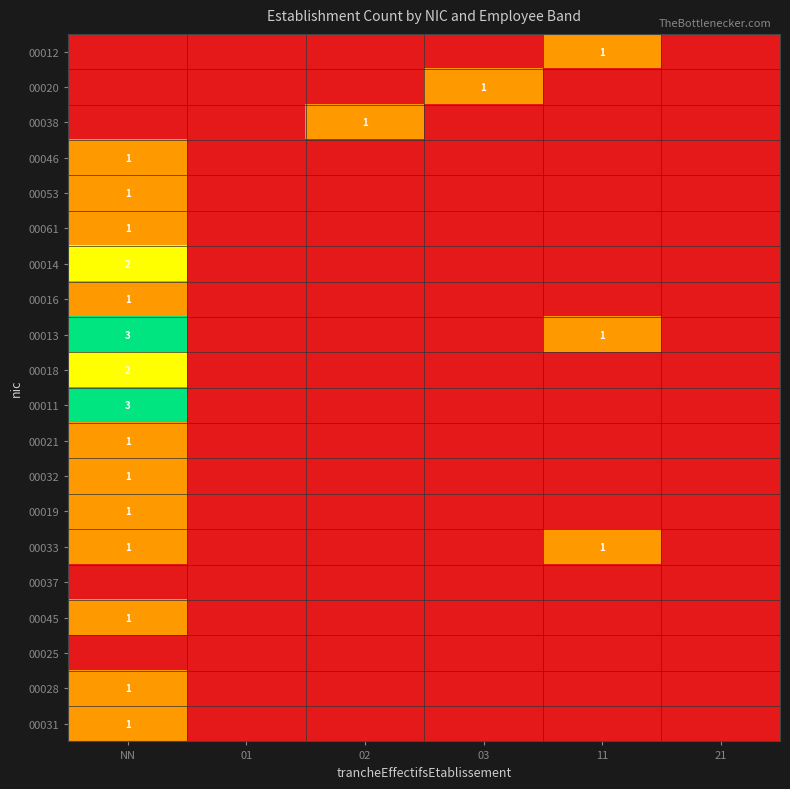

At how many categories does at least one series exceed 1?

1